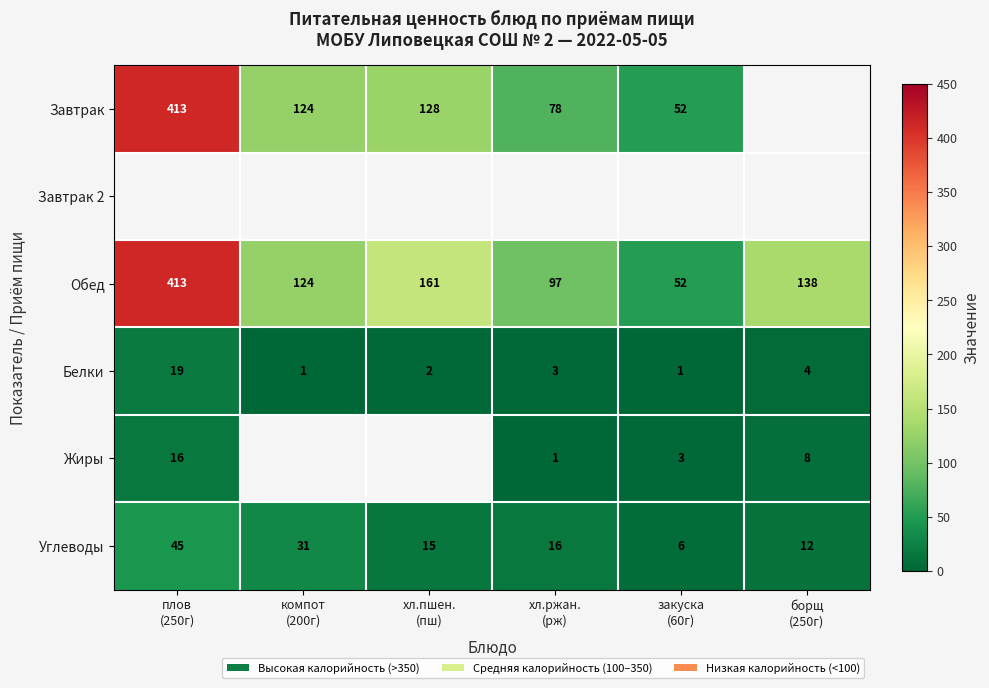

What is the average value of the Углеводы series?

21